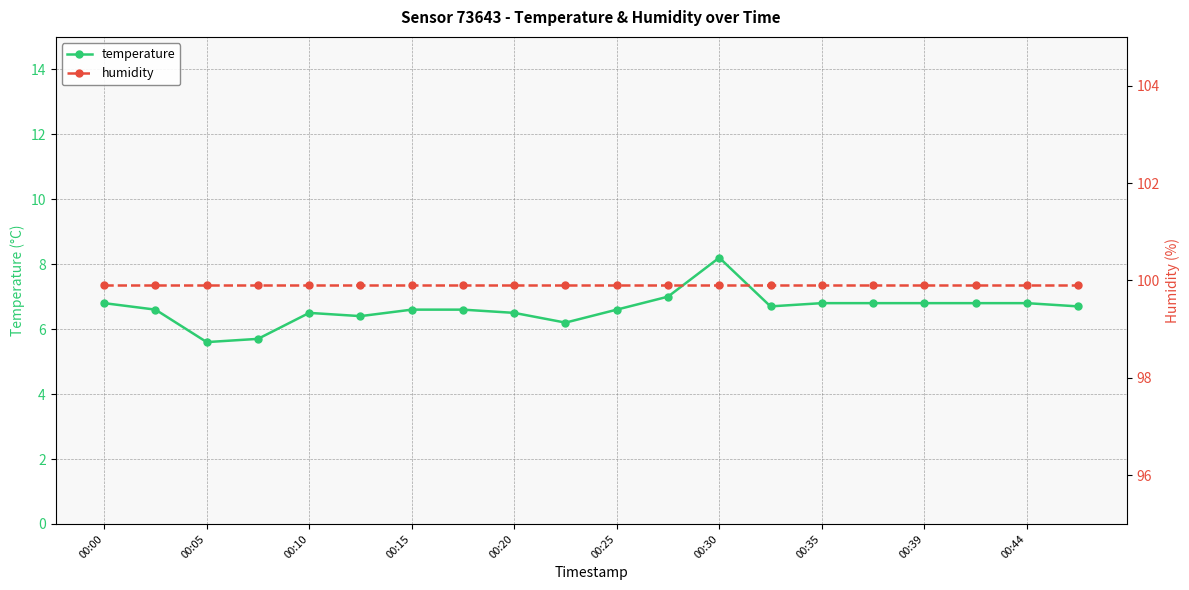

Which category has the highest value in the humidity series?

00:00